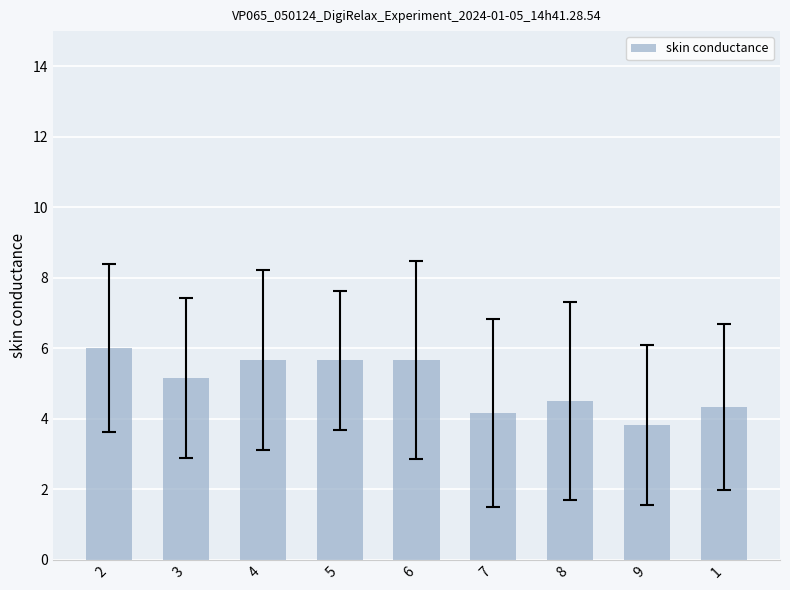

The value at 3 is 9.2. True or false?

False